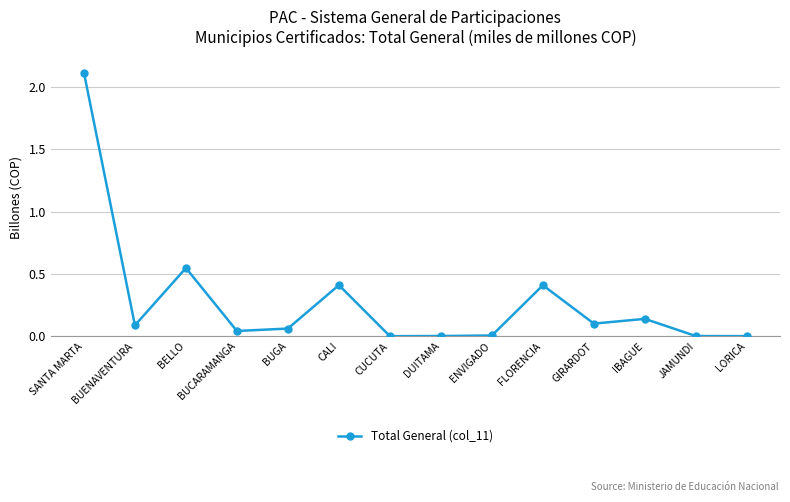

Is it true that Total General (col_11) equals 0.0 at BUGA?

False